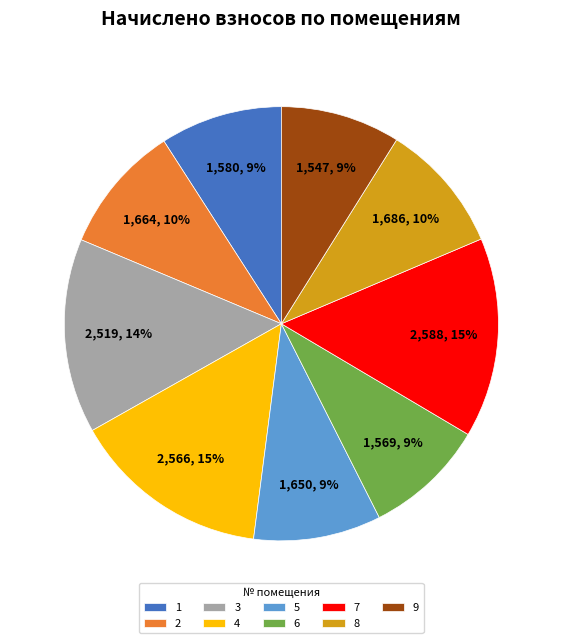

Combined, do 5 and 8 account for over 50%?

No